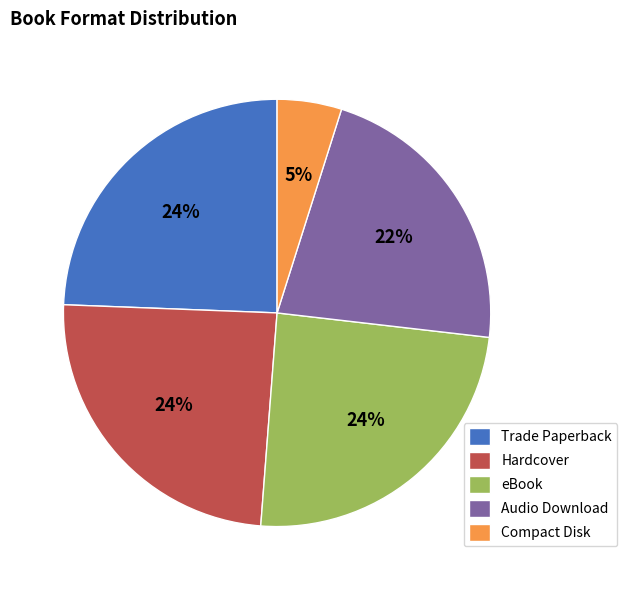

Which slice is the smallest?

Compact Disk